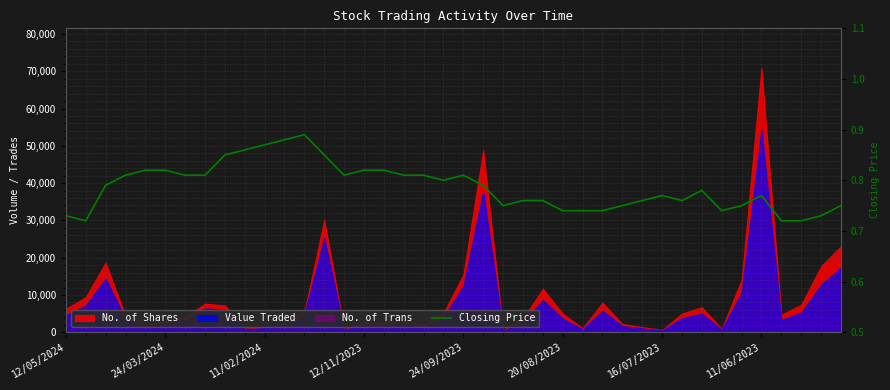

The chart shows a value of 1.4 at 19. True or false?

False